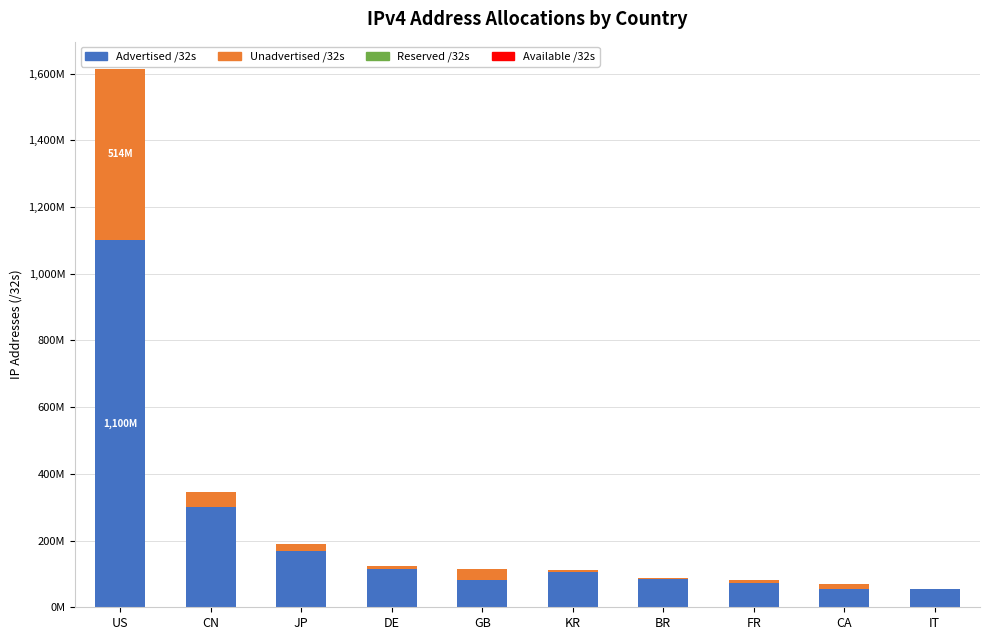

Are the bars grouped side by side (vs. stacked)?

No